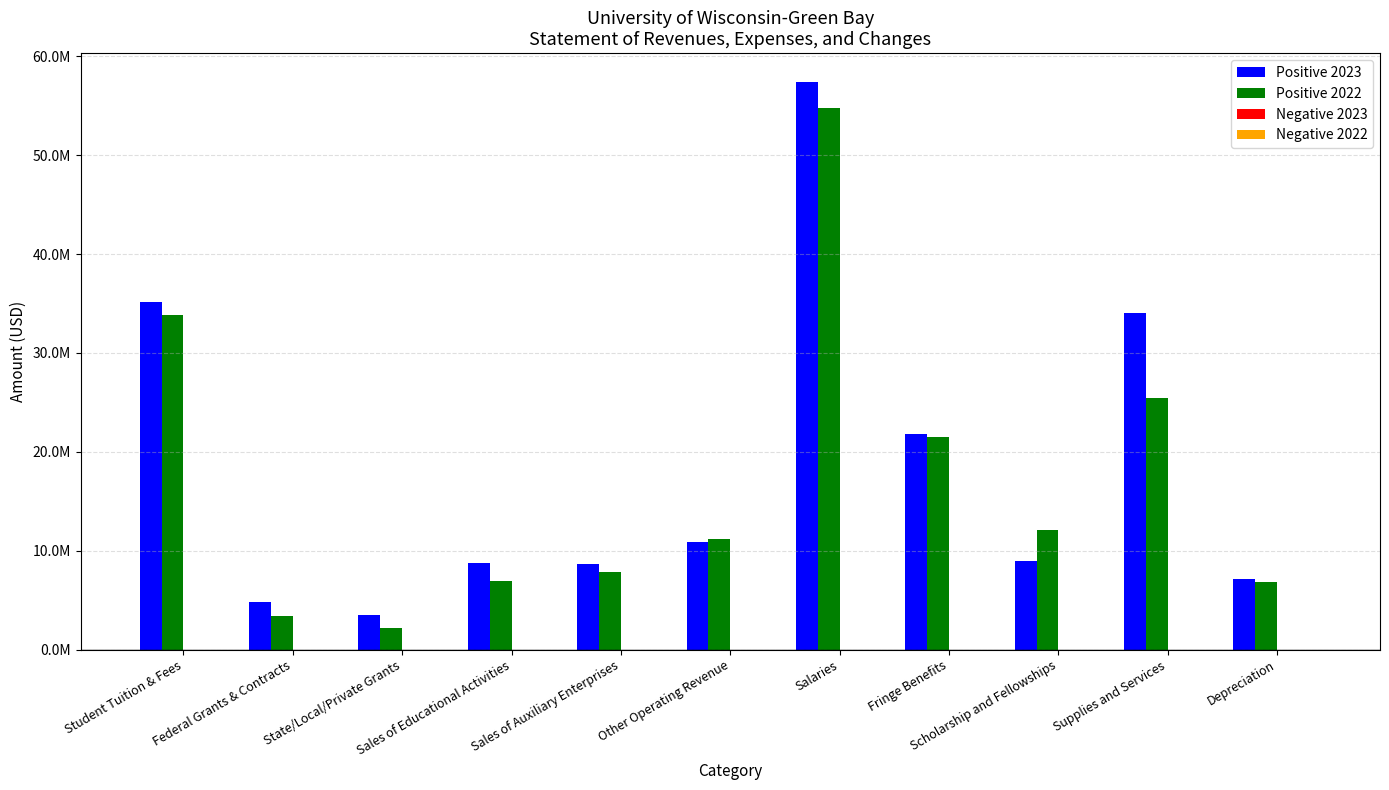

Which has a higher value, Student Tuition & Fees or Sales of Educational Activities?

Student Tuition & Fees